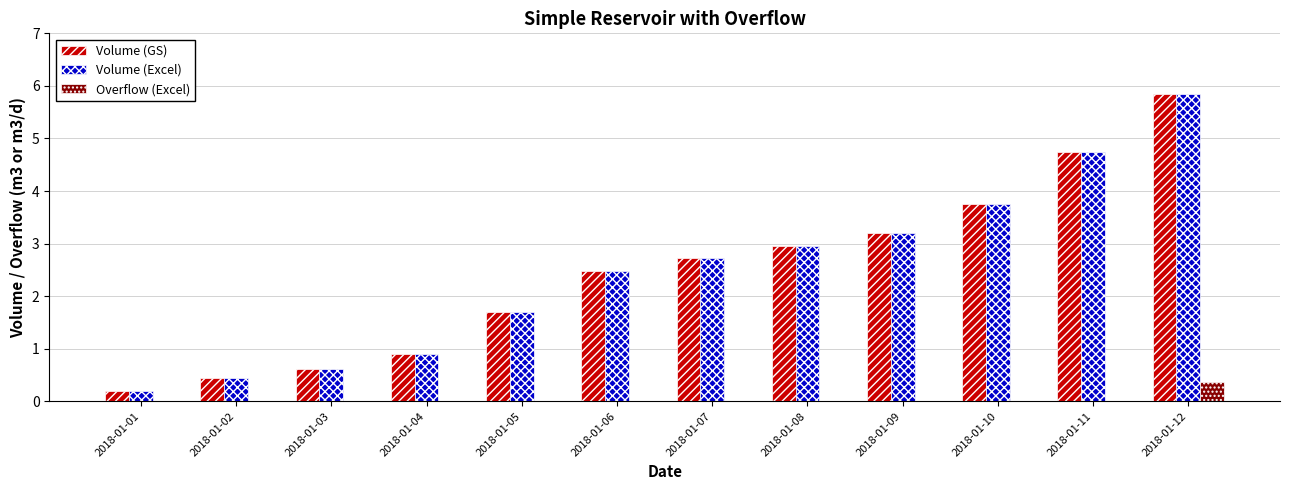

Where is Volume (Excel) nearest to the value 3?

2018-01-08